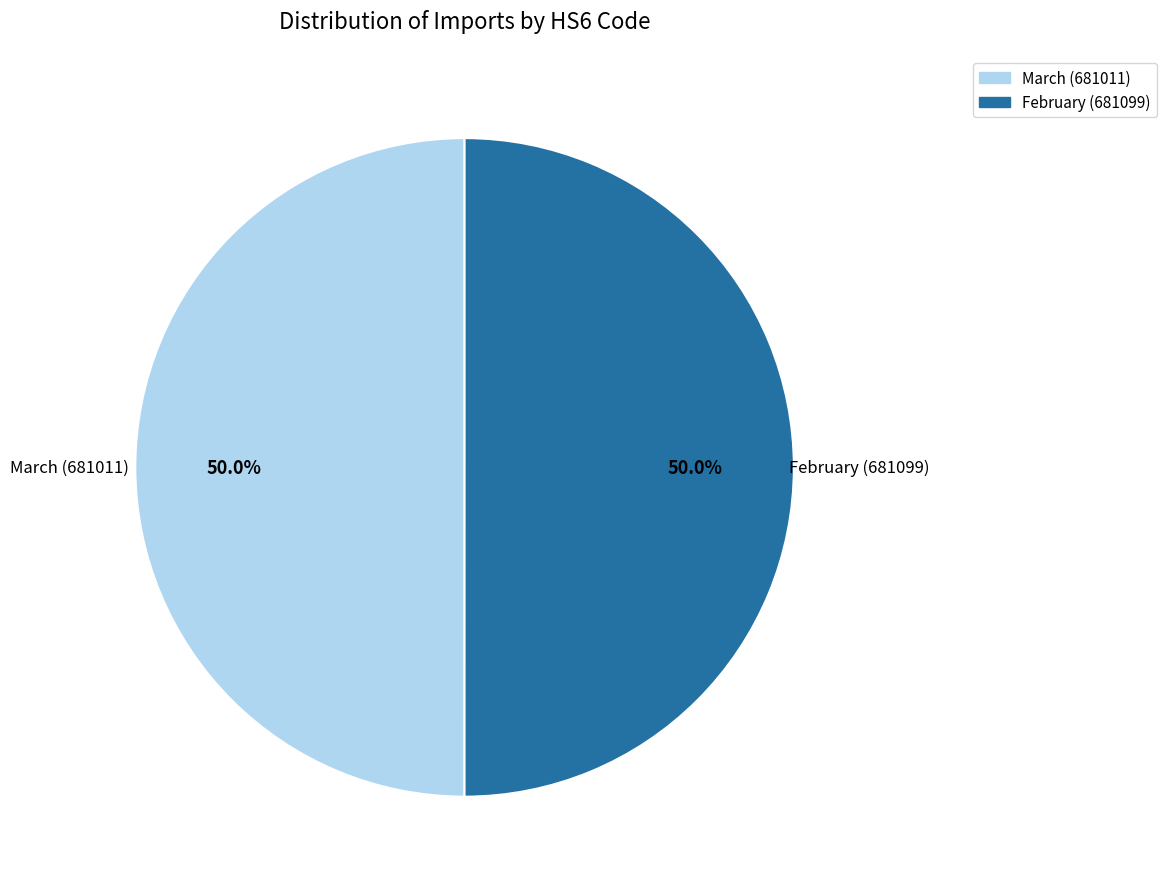

To the nearest percent, what portion does March (681011) represent?

50%